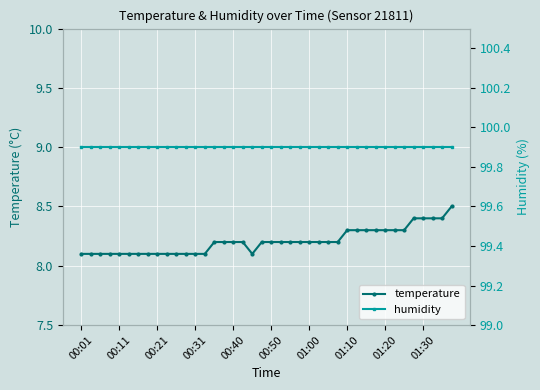

List the series in order of their overall mean, highest first.

humidity, temperature